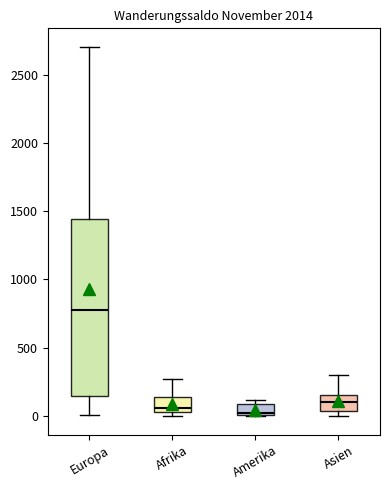

Where does the median line of the box for Europa sit on the y-axis? The values are not printed on the chart, so give them approximately, as read against the axis.

800